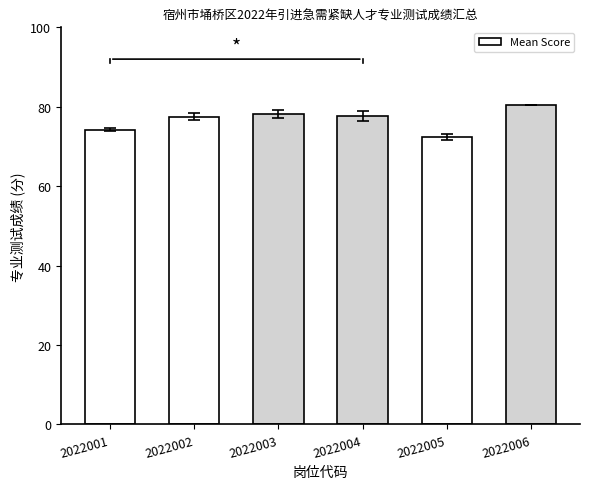

The value at 2022004 is 77.6. True or false?

True